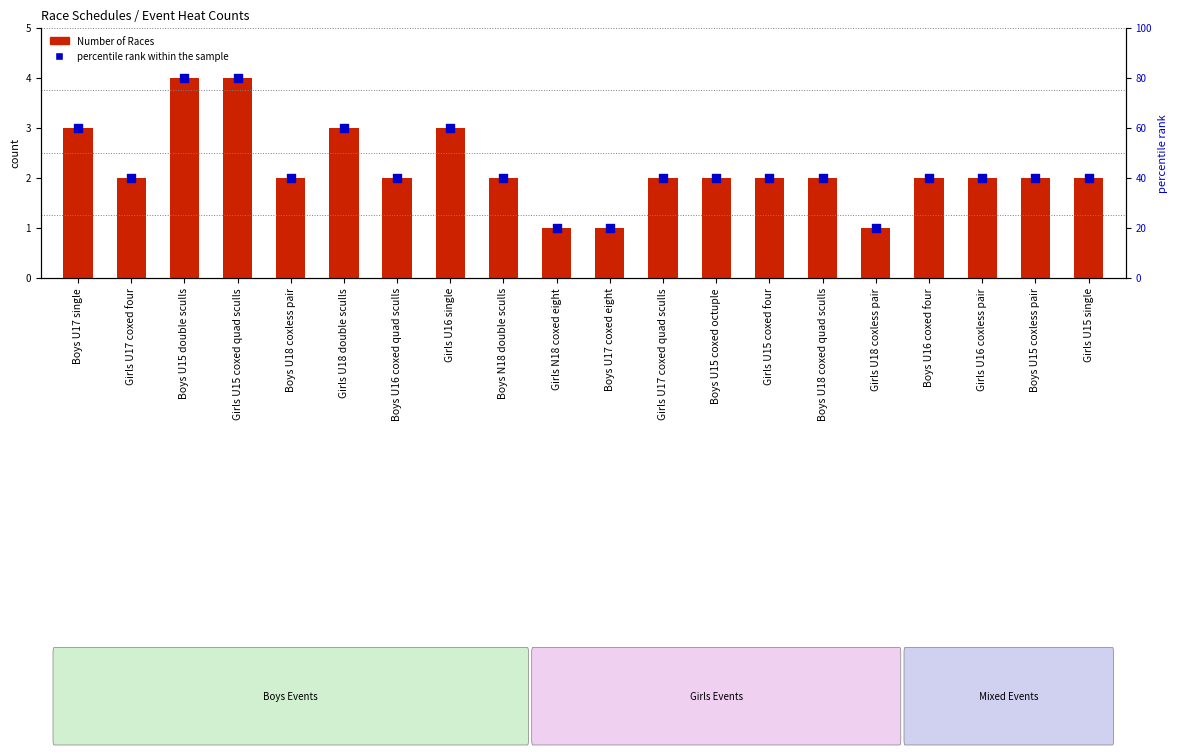

Which series reaches the maximum Y coordinate?

percentile rank within the sample